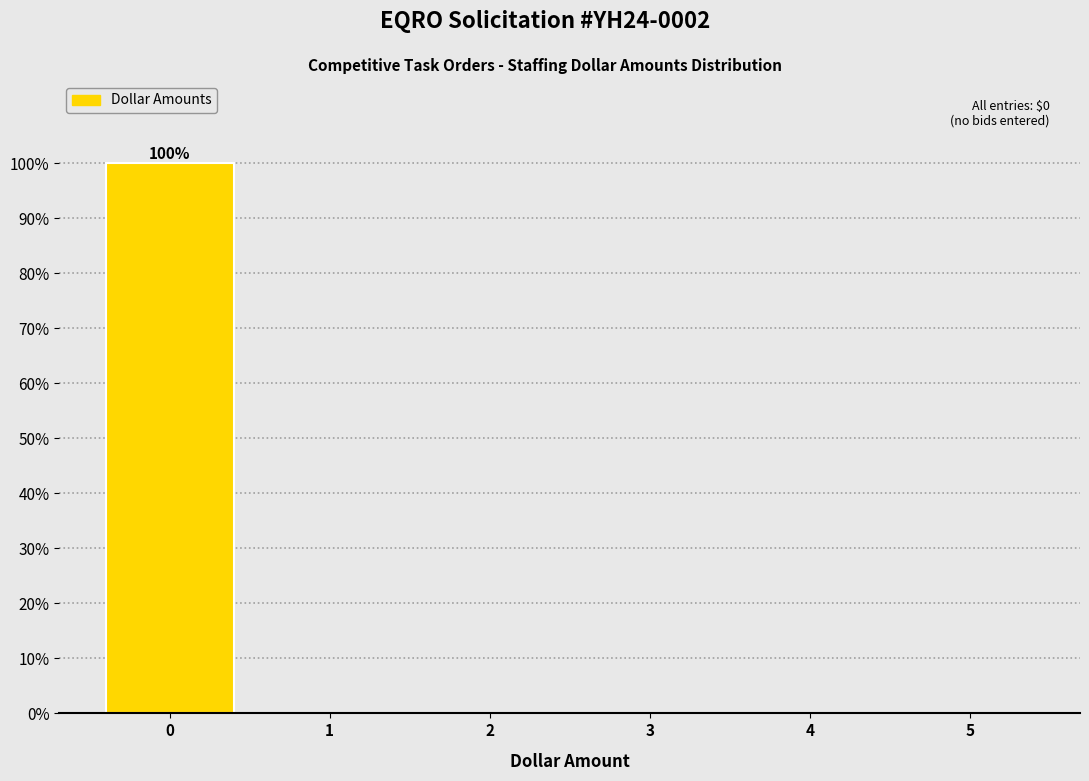

Which range on the x-axis has the tallest bar?

-0.5 to 0.5